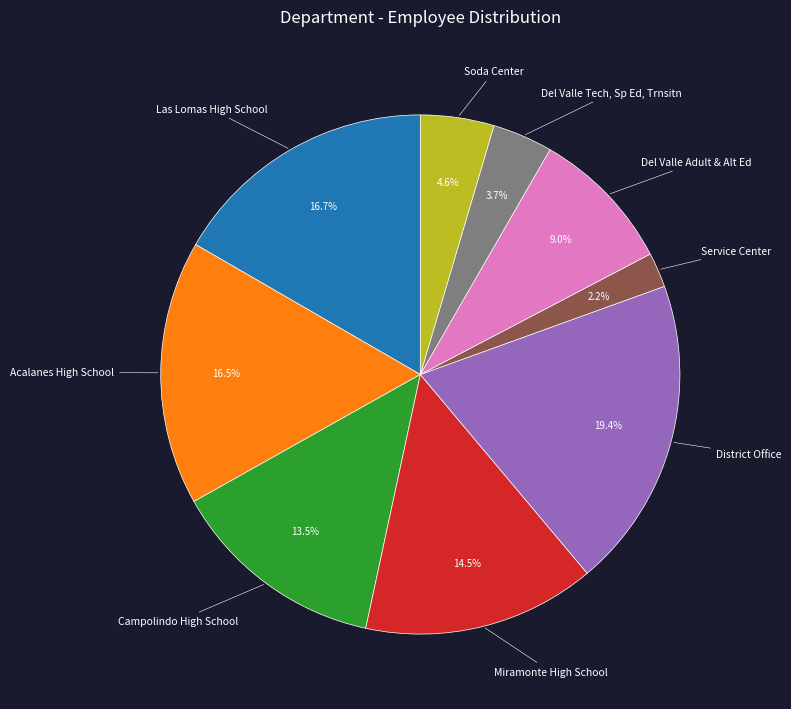

How many segments does this pie chart have?

9